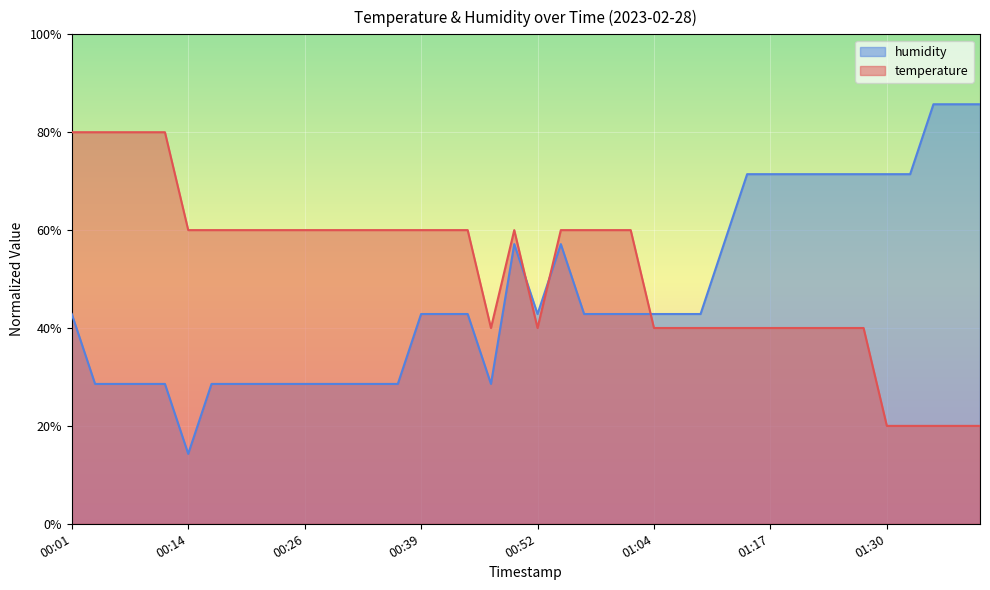

Which series changed the most between 00:04 and 00:54?

humidity